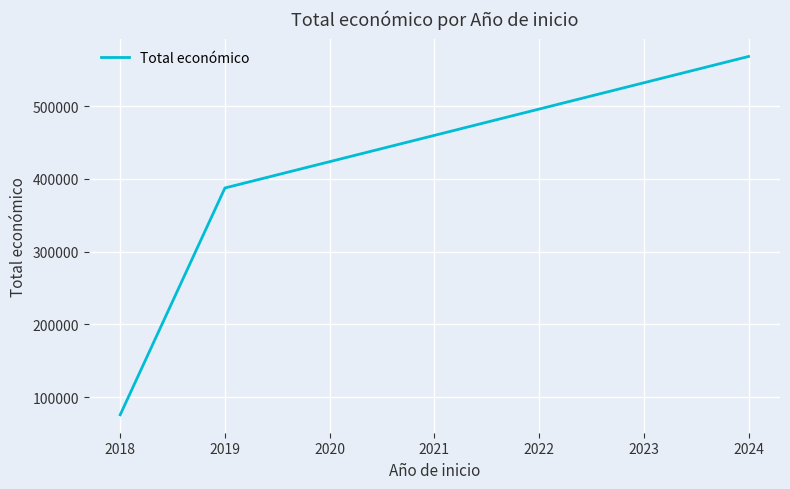

At which label is the value closest to 321909?

2019